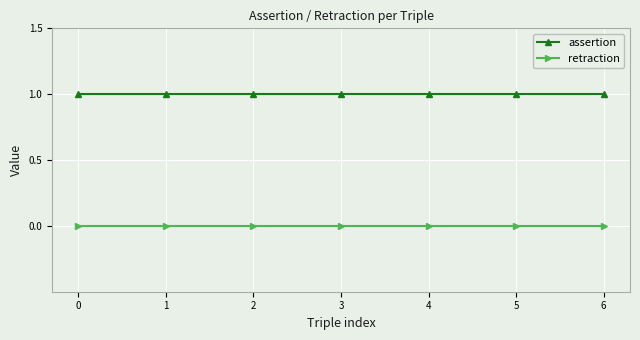

List the series in order of their overall mean, lowest first.

retraction, assertion